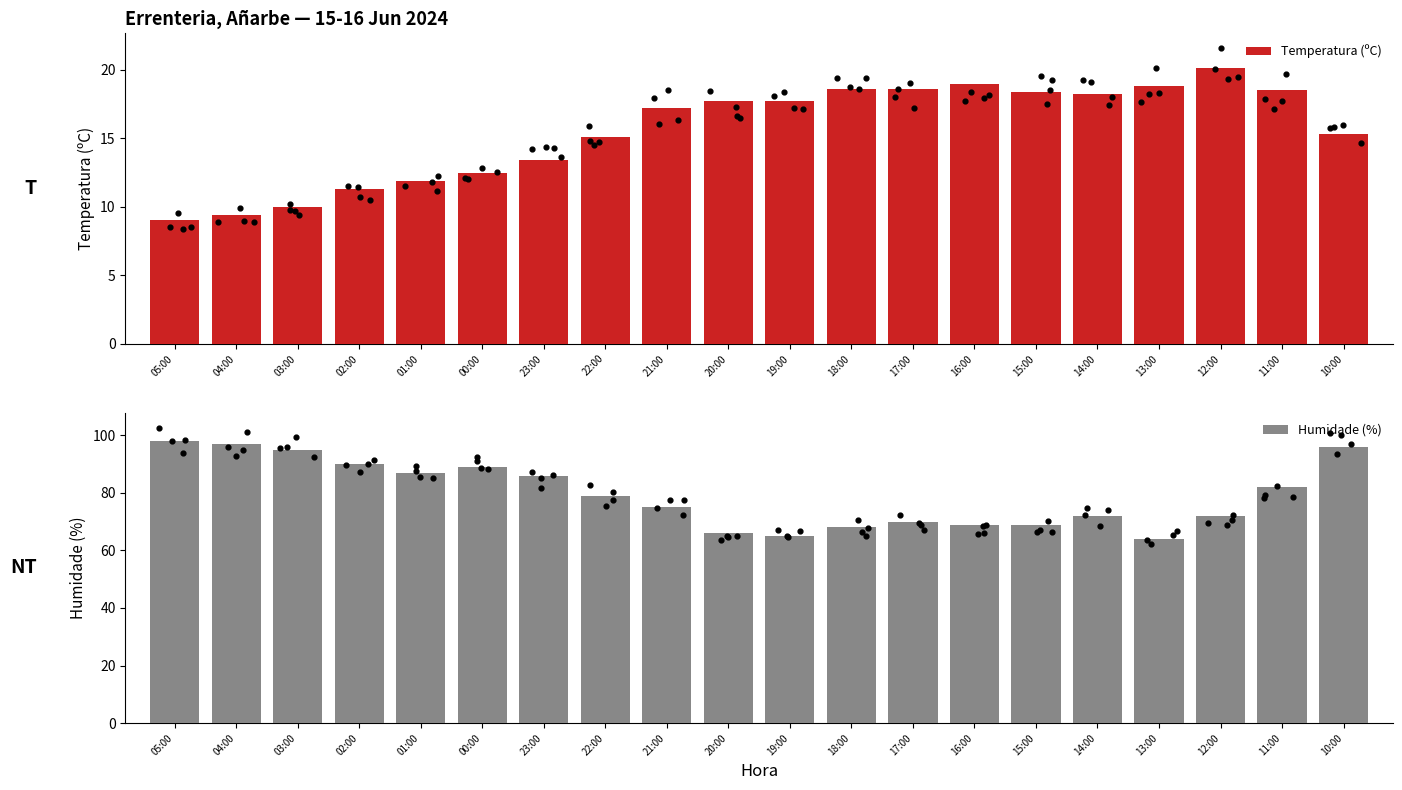

Is the value of Humidade (%) at 15:00 greater than the value of Temperatura (ºC) at 16:00?

Yes